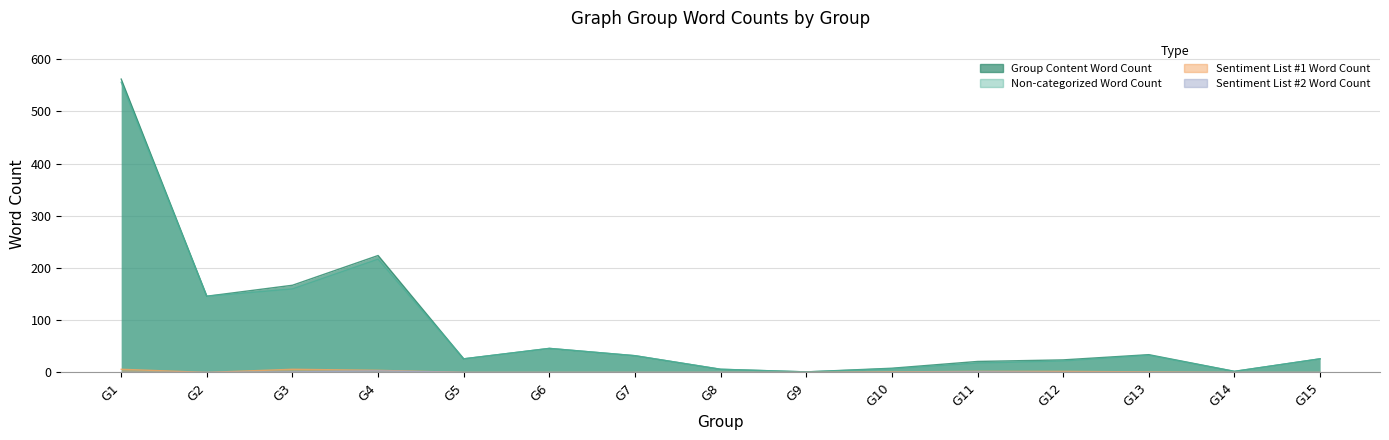

At which label does Group Content Word Count reach its peak?

G1